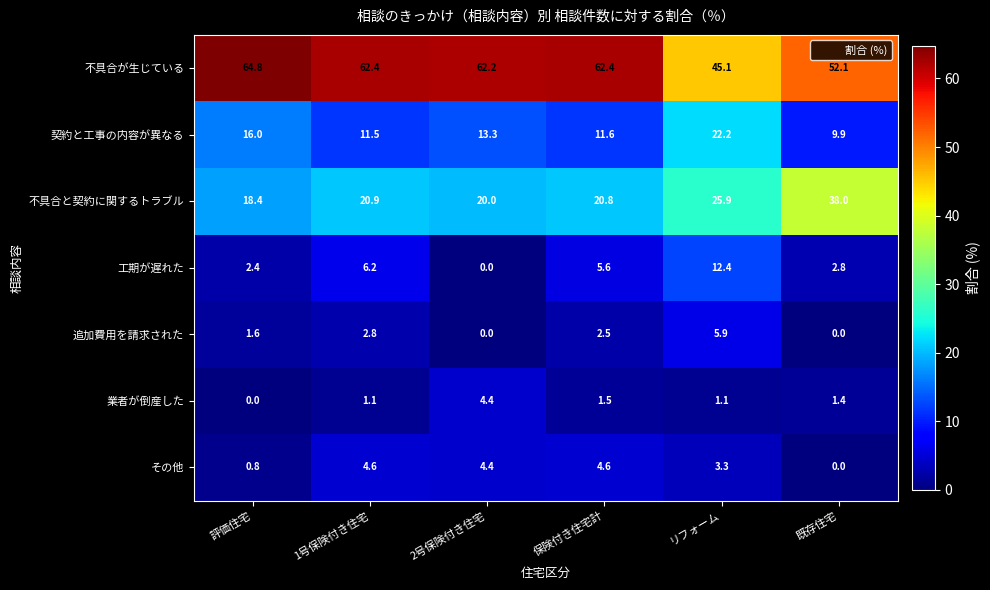

Between 2号保険付き住宅 and 既存住宅, which series saw the biggest shift?

不具合と契約に関するトラブル